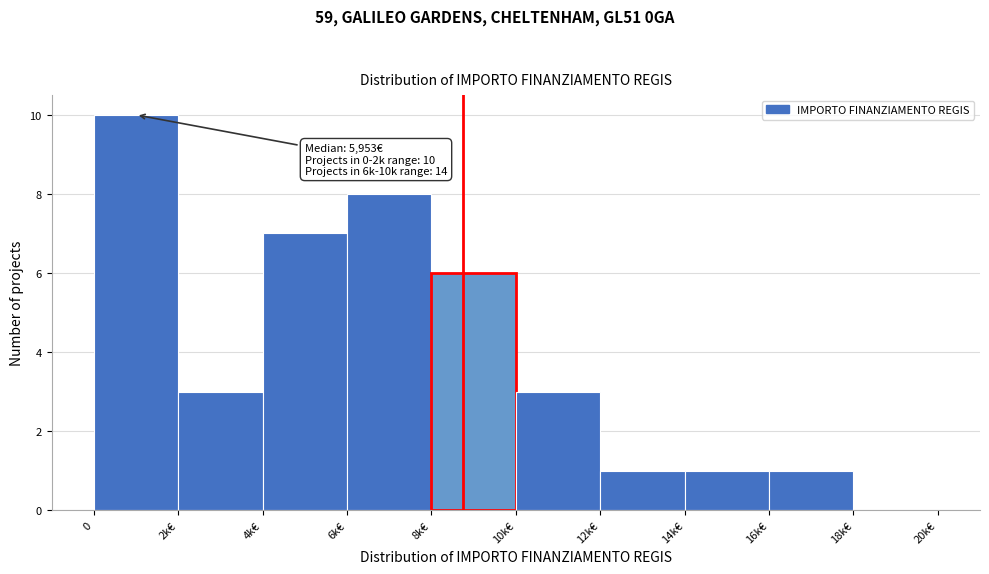

Reading right to left, extract all data points from this chart.

18k€=0	16k€=1	14k€=1	12k€=1	10k€=3	8k€=6	6k€=8	4k€=7	2k€=3	0=10